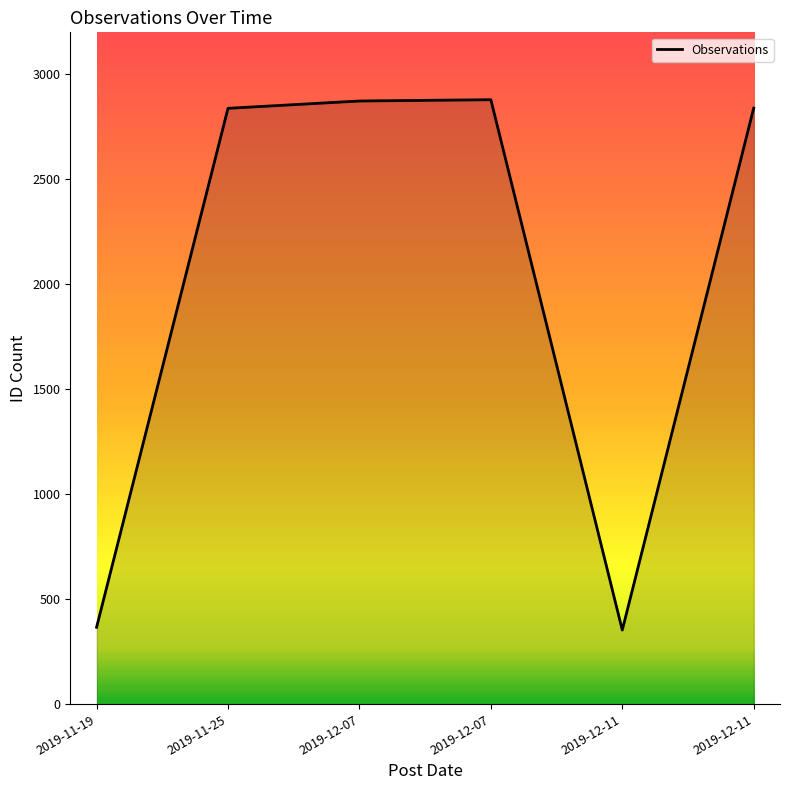

How many lines are shown in the chart?

1